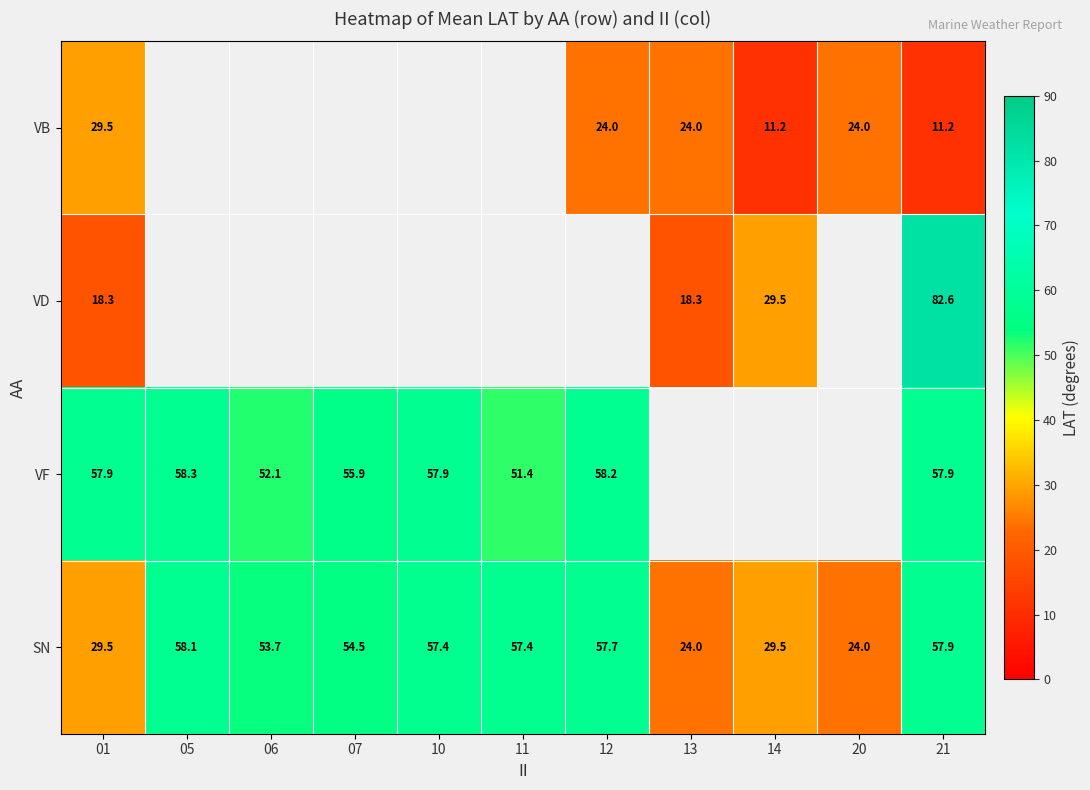

How many data points does each series have?

11